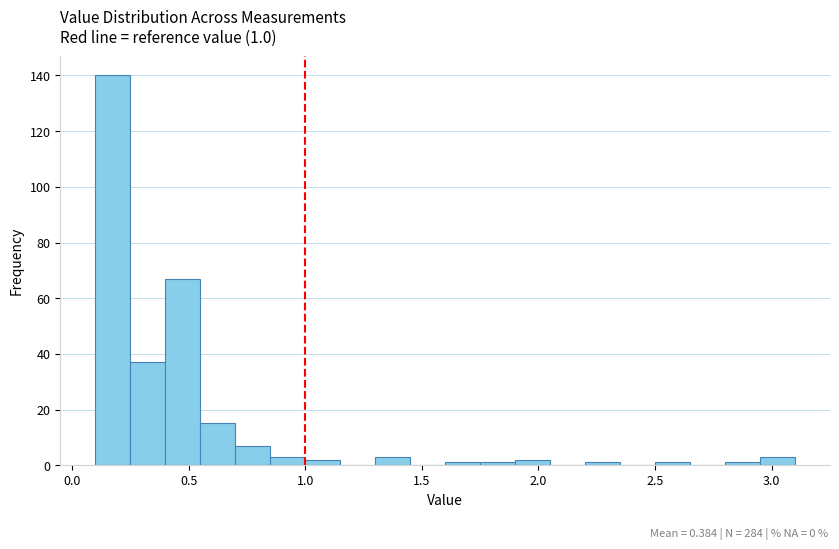

Read against the x-axis, roughly where is the centre of the tallest bar?

0.20